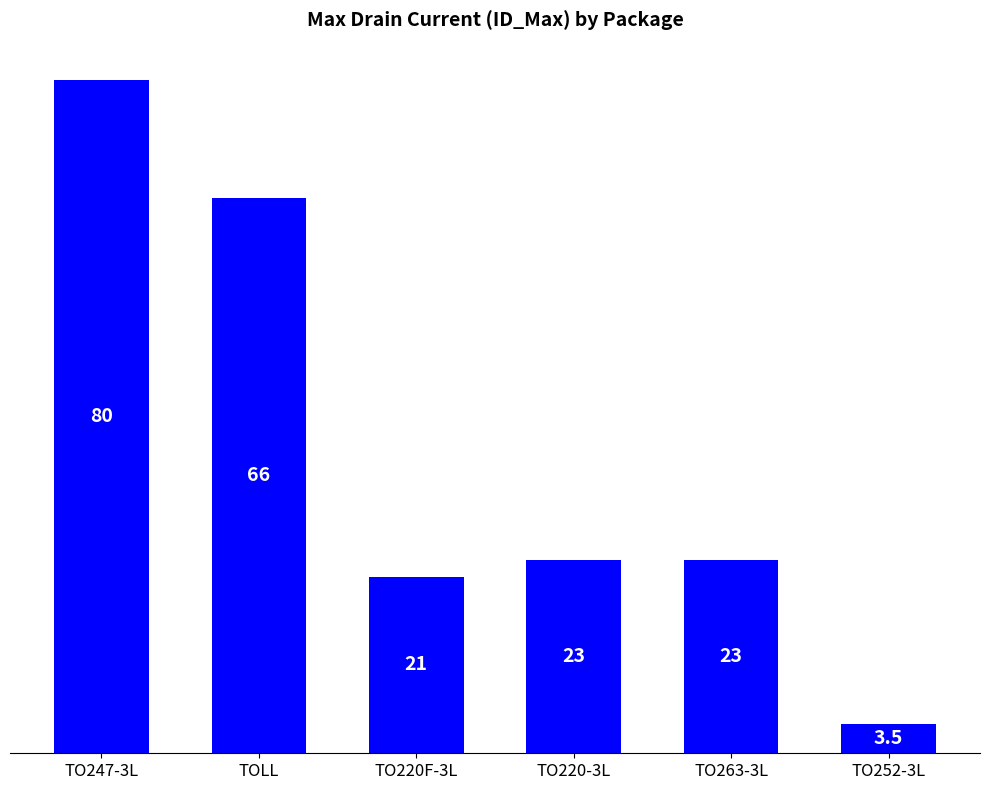

How many bars are there in total?

6